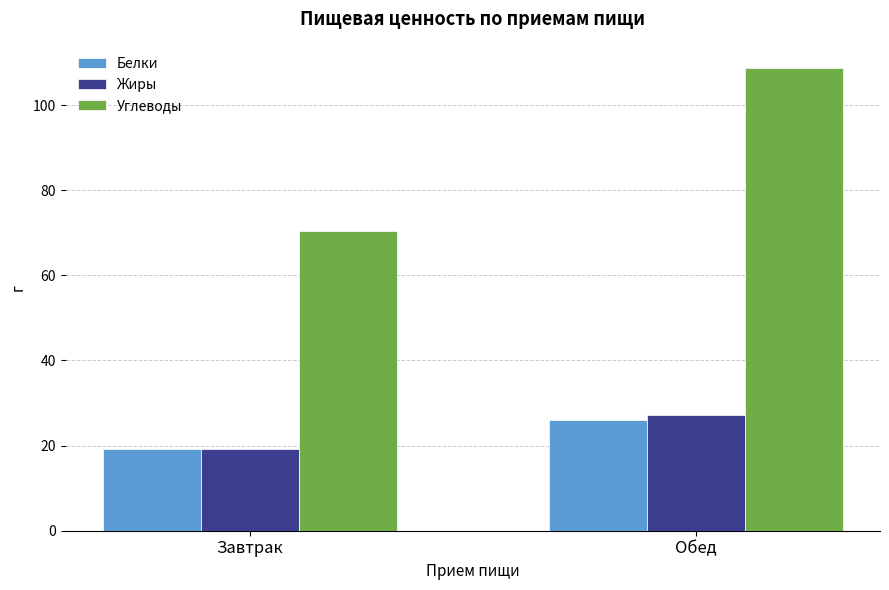

The Углеводы series shows 108.8 at Обед. True or false?

True